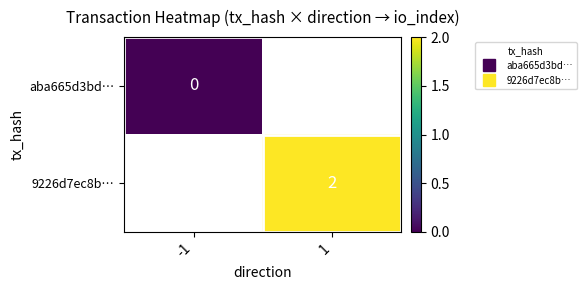

What is the maximum value shown in the chart?

2.0